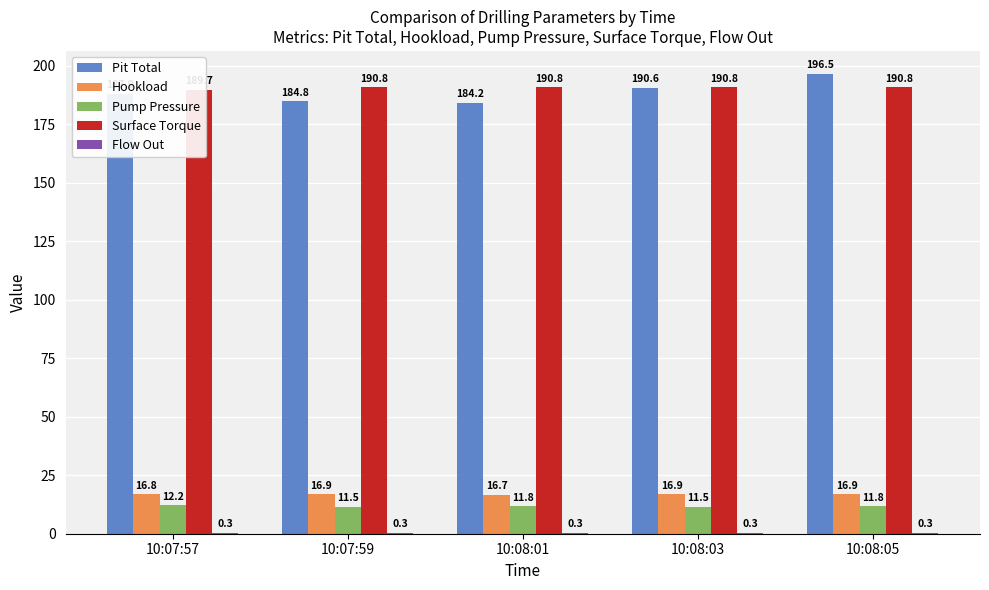

How many bars are there in each group?

5